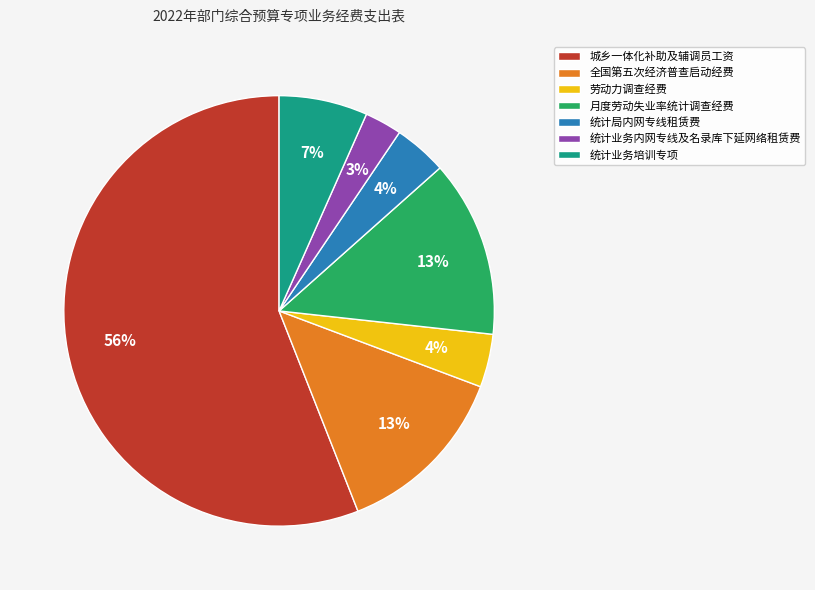

To the nearest percent, what portion does 城乡一体化补助及辅调员工资 represent?

56%